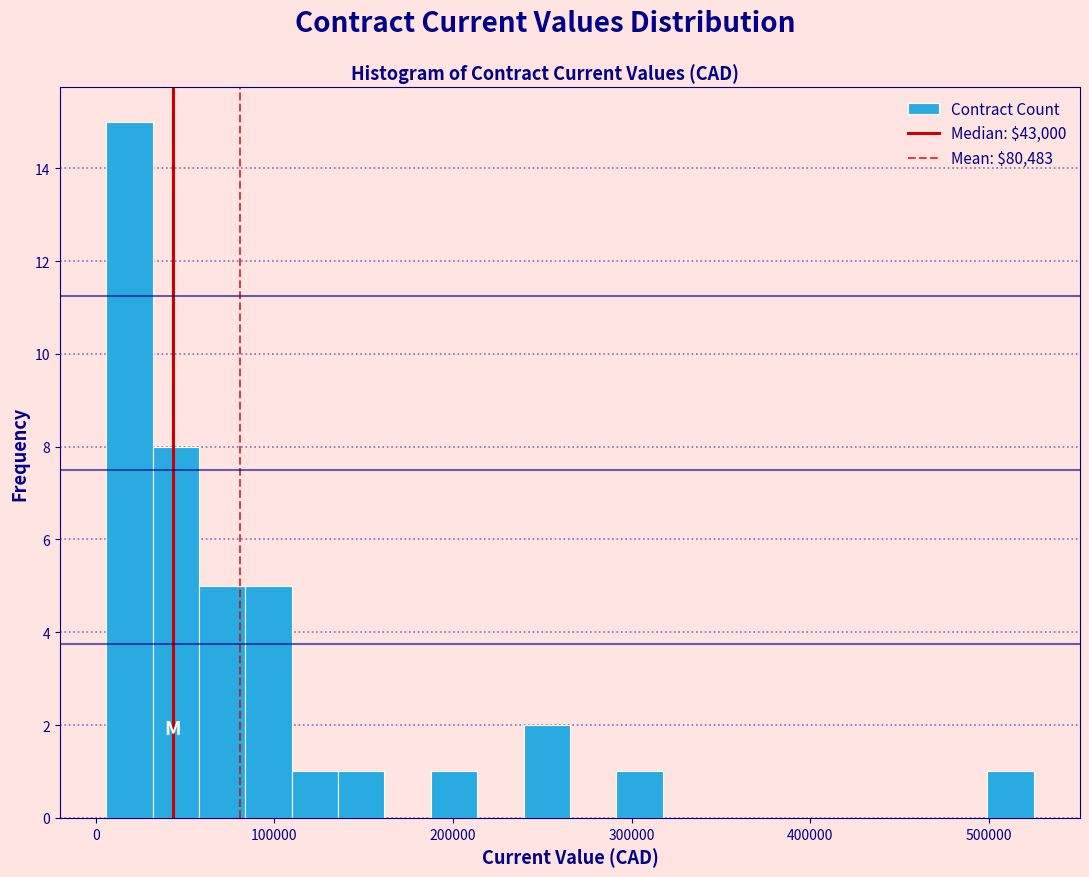

Read against the x-axis, roughly where is the centre of the tallest bar?

20000